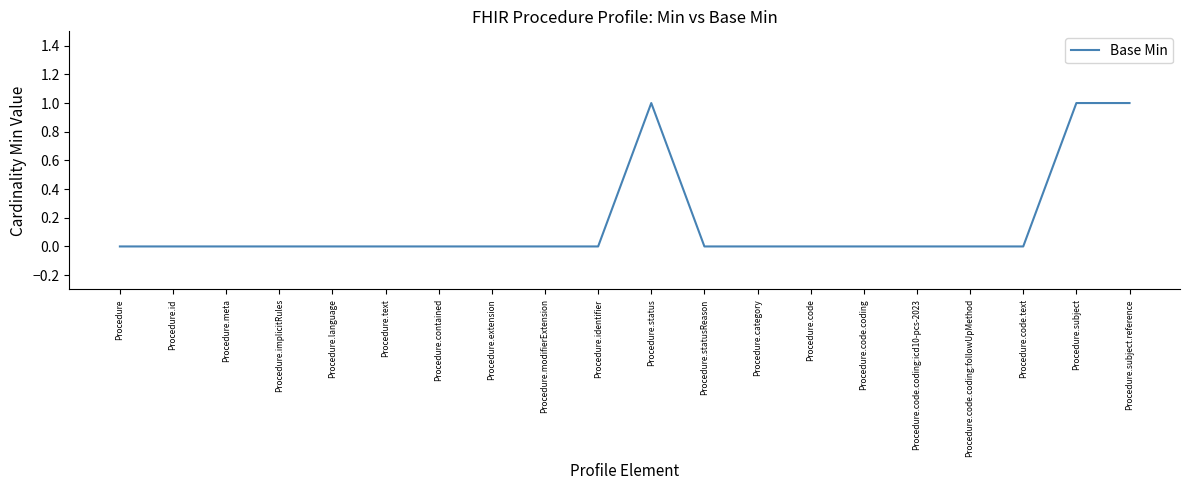

The value at Procedure.id is 1. True or false?

False